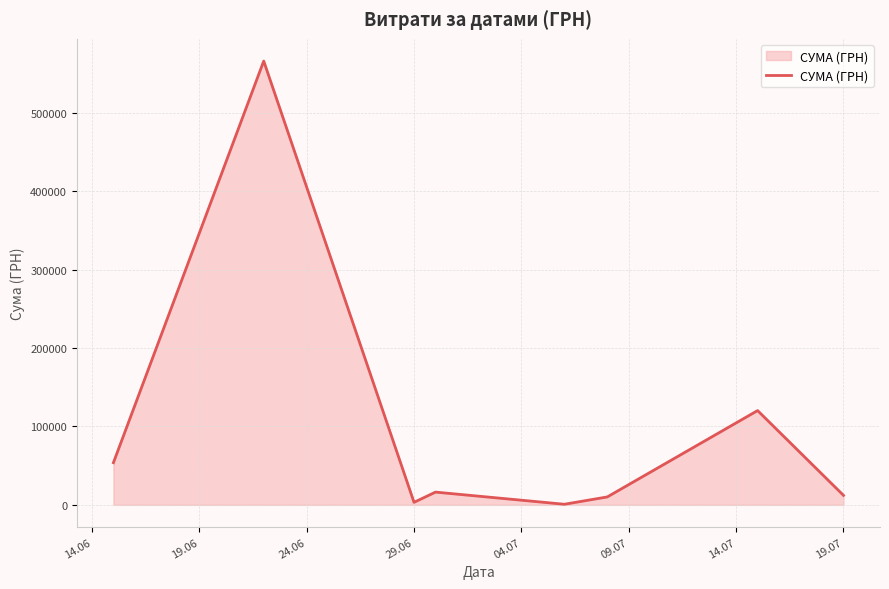

What is the maximum value shown in the chart?

566290.6